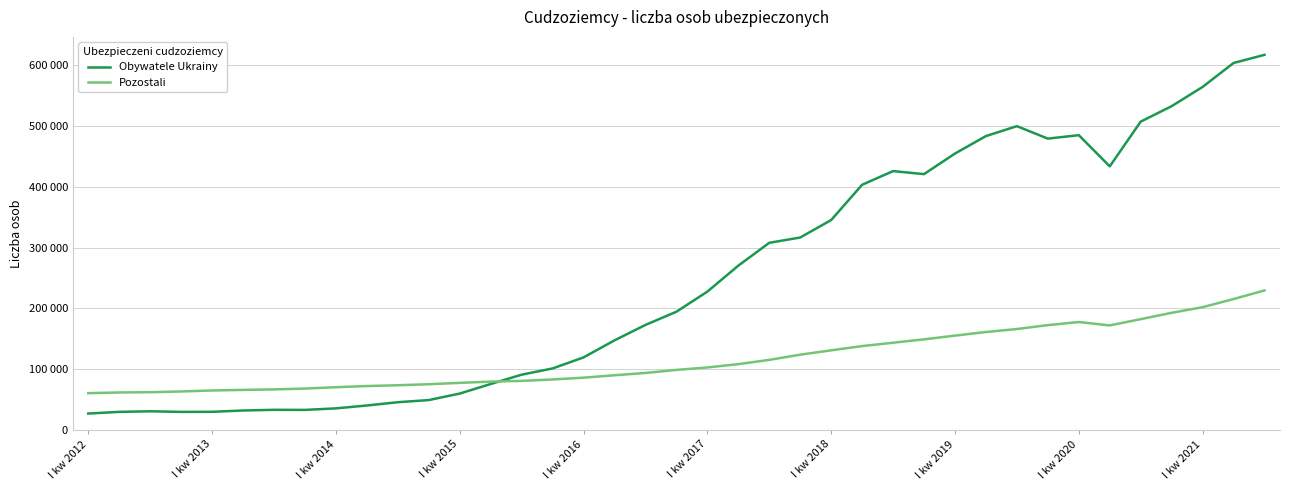

Is this an area chart (filled region under the line)?

No